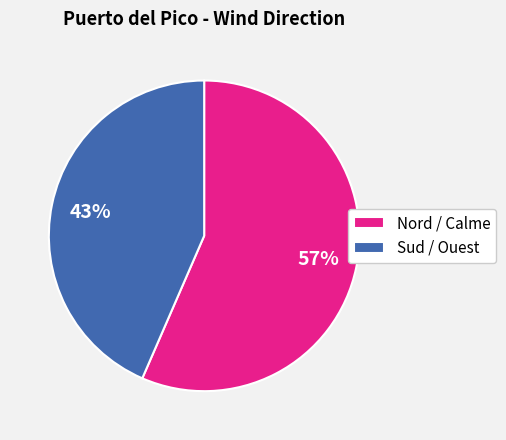

To the nearest percent, what is the average slice percentage?

50%